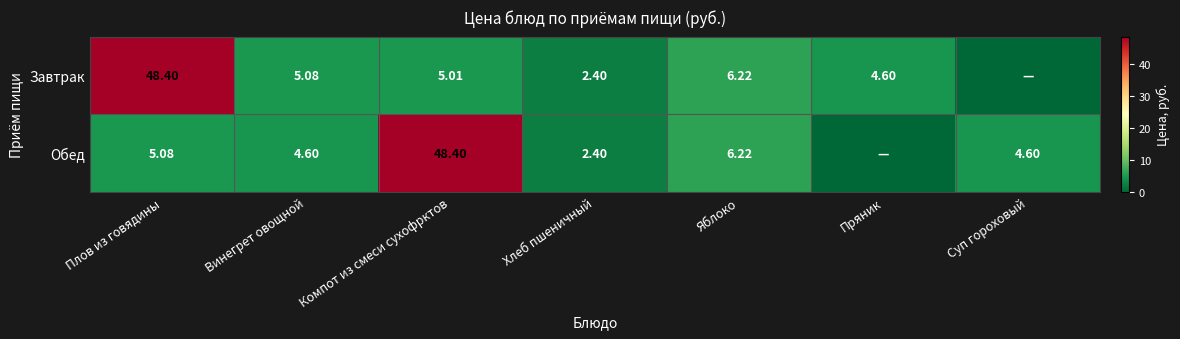

What is the difference between the maximum and minimum values in the Завтрак series?

48.4